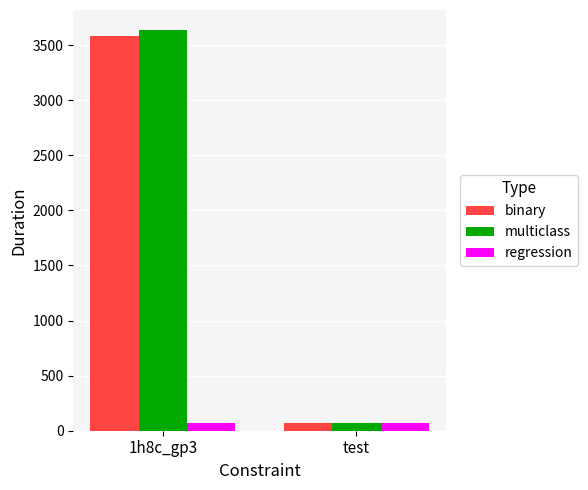

Which series has the widest spread of values?

multiclass